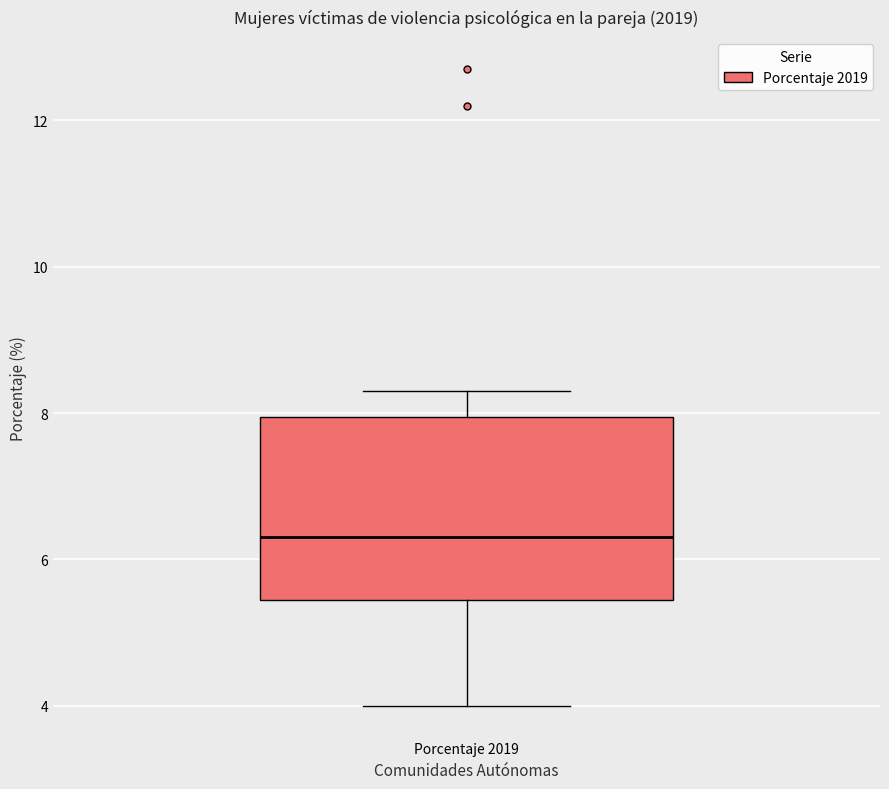

Read this box plot against the y-axis: the position of the median line, the range covered by the box, and the ends of both whiskers. The values are not printed on the chart, so give them approximately, as read against the axis.

median 6.4, box 5.4 to 8.0, whiskers 4.0 to 8.4